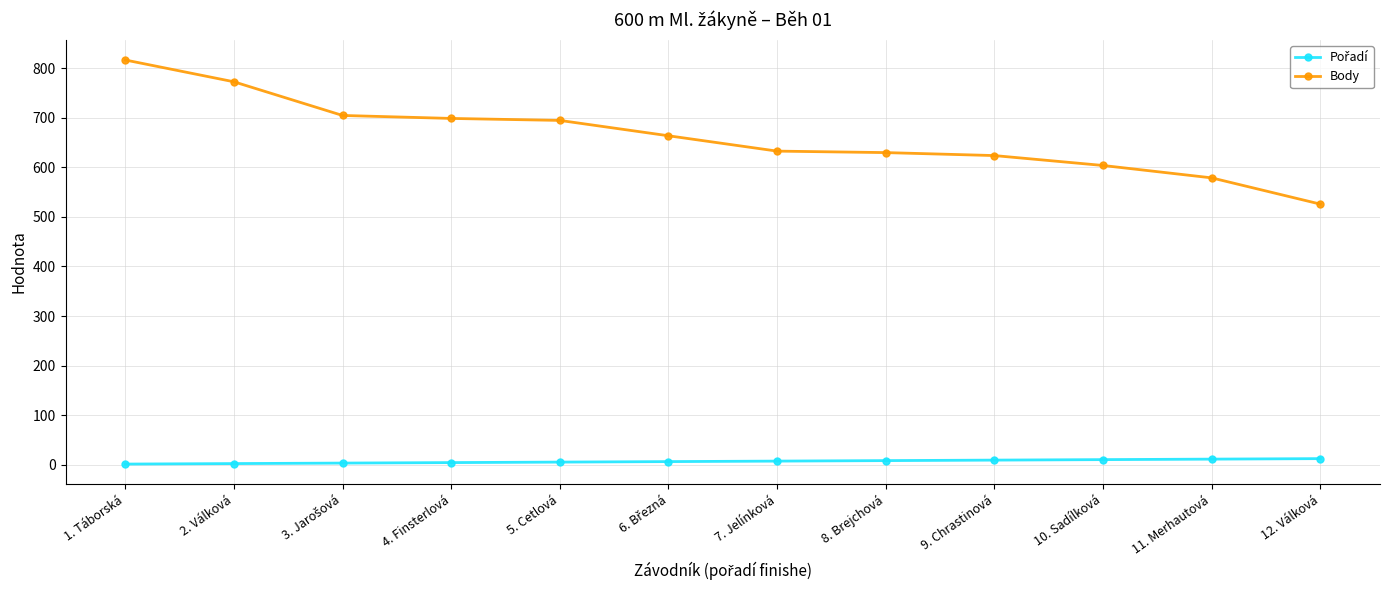

What is the maximum value shown in the chart?

817